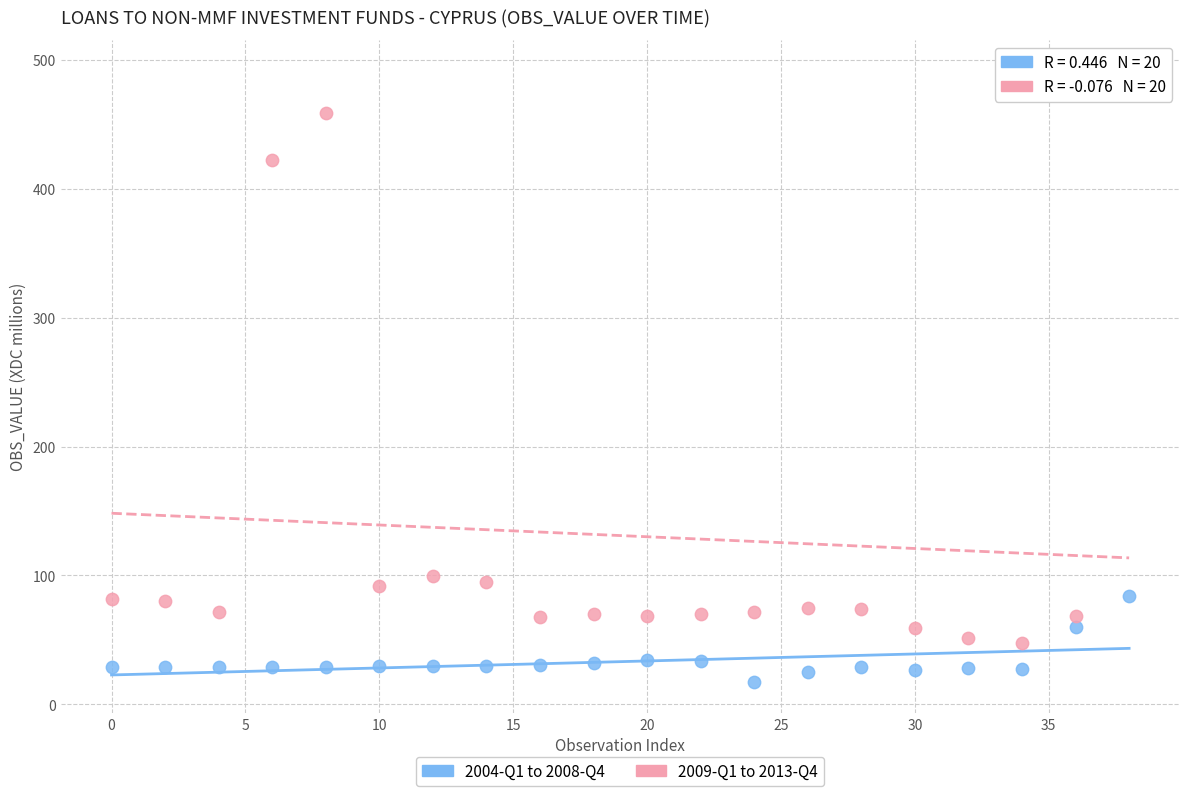

Which series reaches the maximum Y coordinate?

2009-Q1 to 2013-Q4